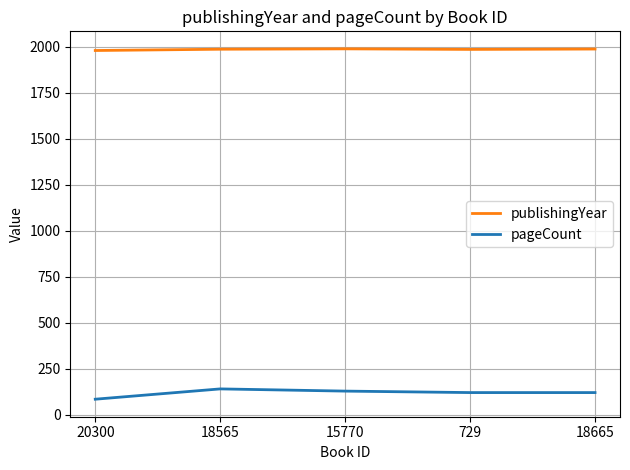

How many values in the publishingYear series are below 1986?

2